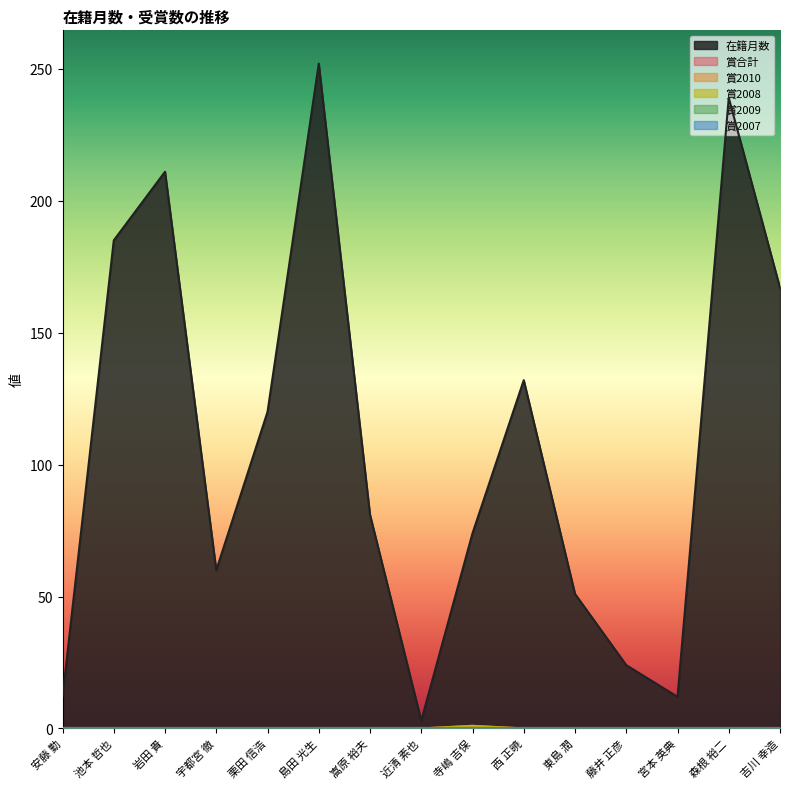

Which has a higher value, 島田 光生 or 嵩原 裕夫?

島田 光生